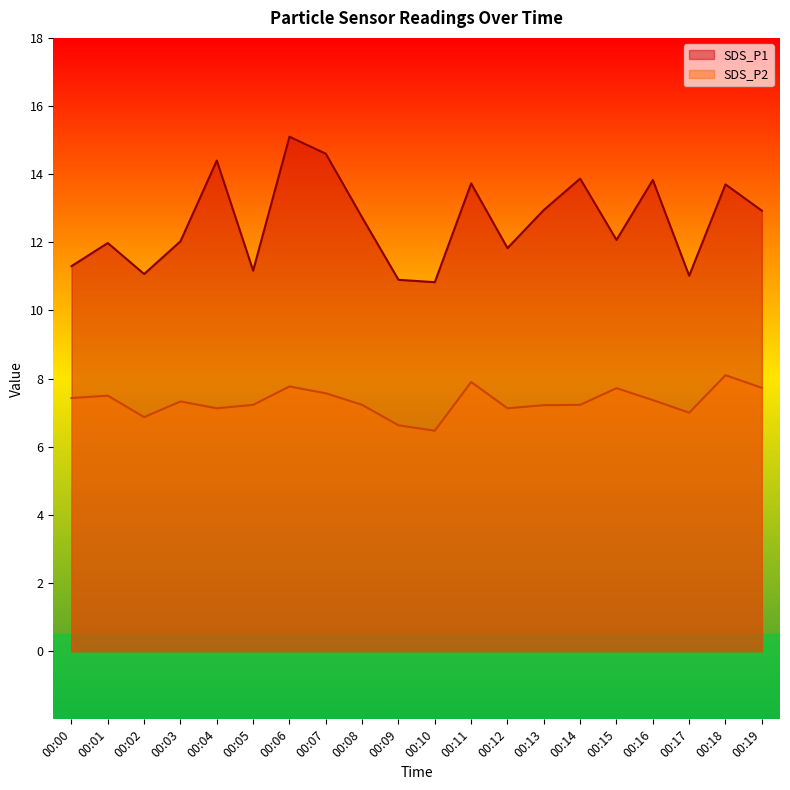

What is the difference between the SDS_P1 values at 00:10 and 00:12?

1.0